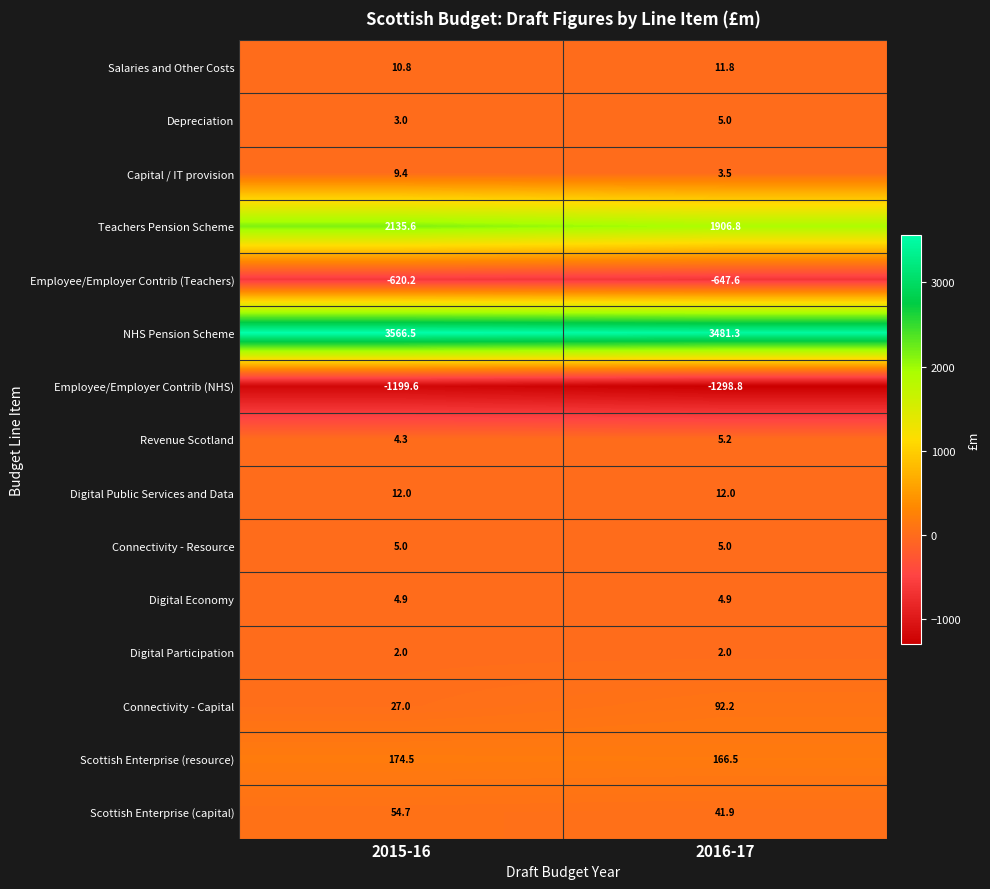

What is the smallest value displayed?

-1298.8